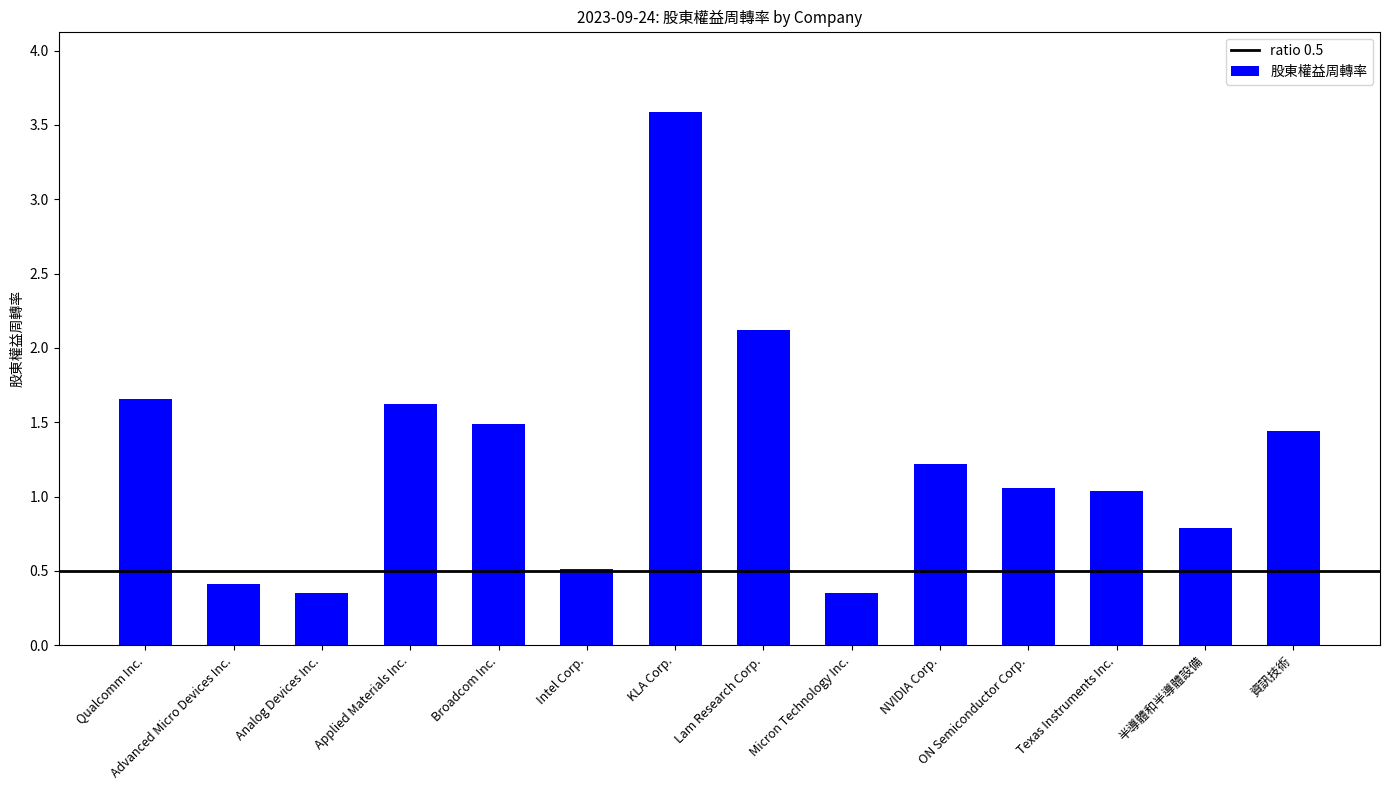

Which label corresponds to the largest value in the chart?

KLA Corp.